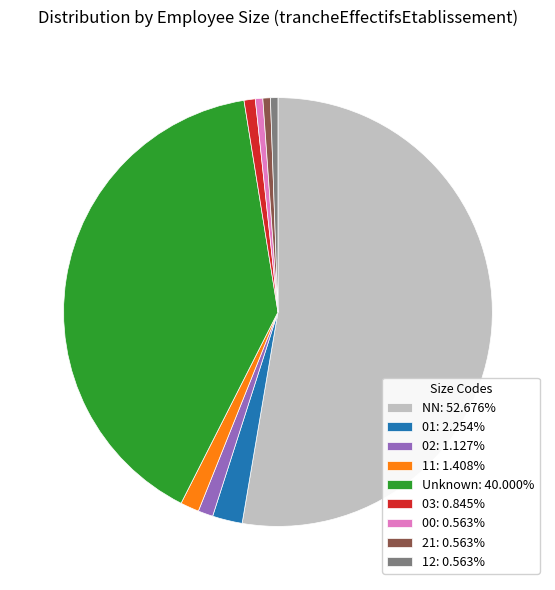

How many segments does this pie chart have?

9